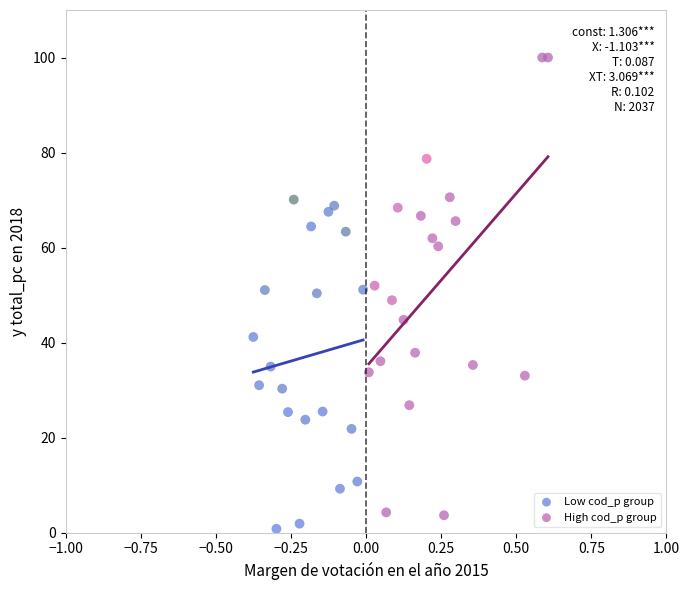

Which series has the widest spread of Y values?

High cod_p group